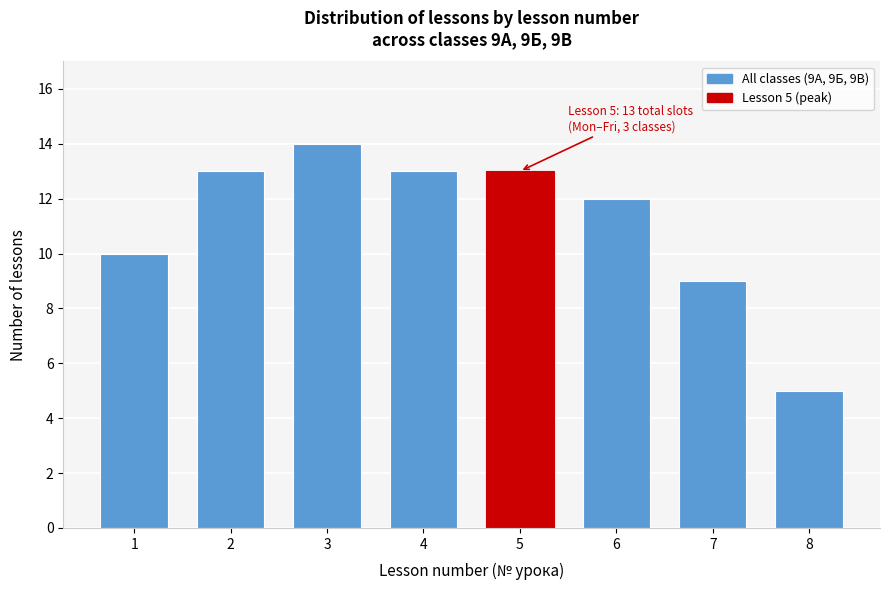

Reading left to right, list all the values displayed in this chart.

10	13	14	13	13	12	9	5